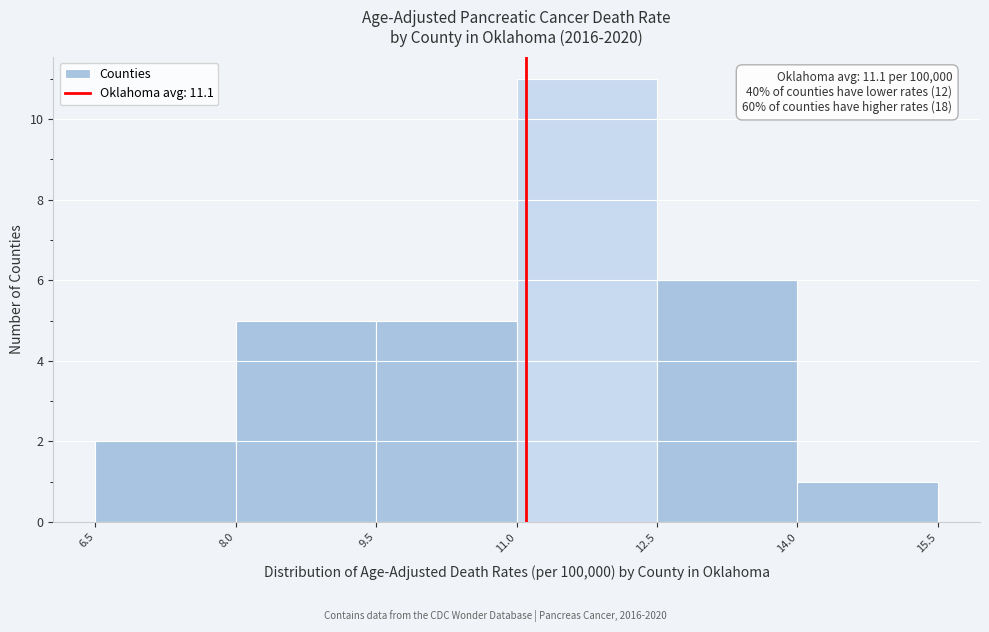

Over which range of the x-axis is the bar tallest?

11.0 to 12.5